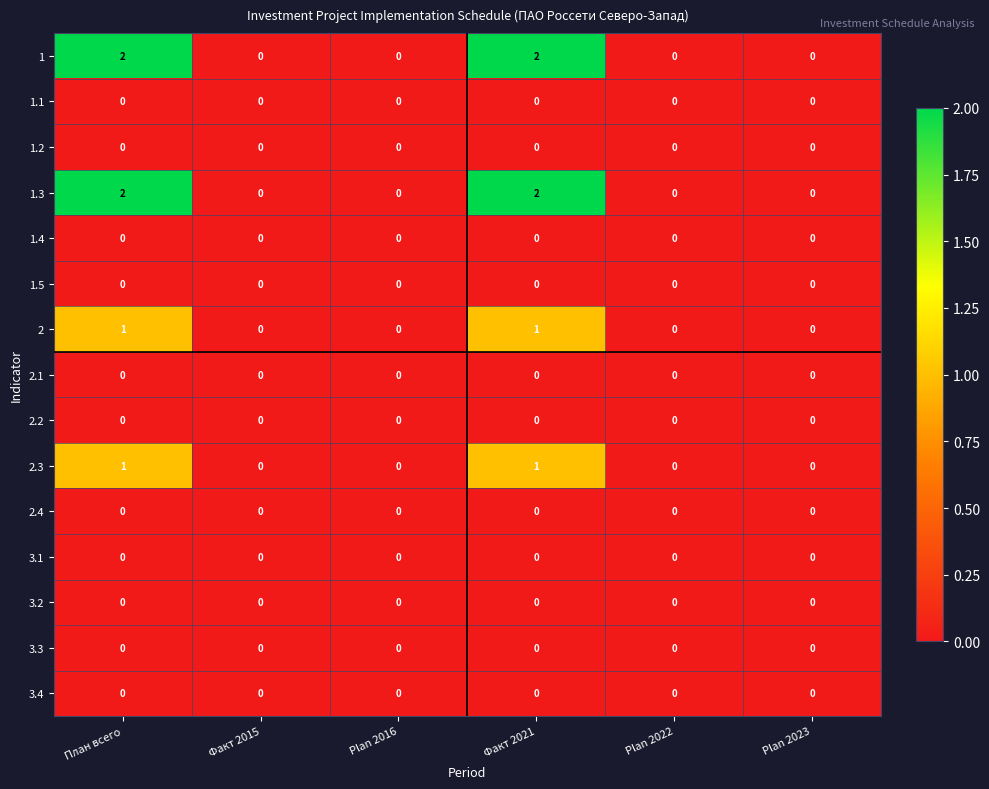

The value of 2.4 at Факт 2015 is 0. True or false?

True